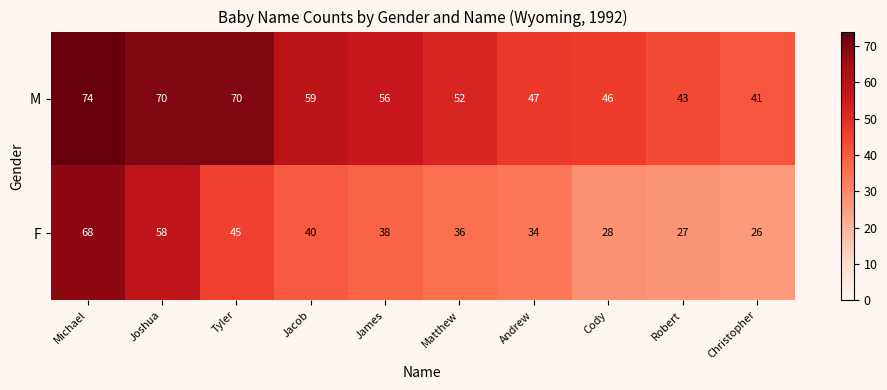

How many data points does each series have?

10